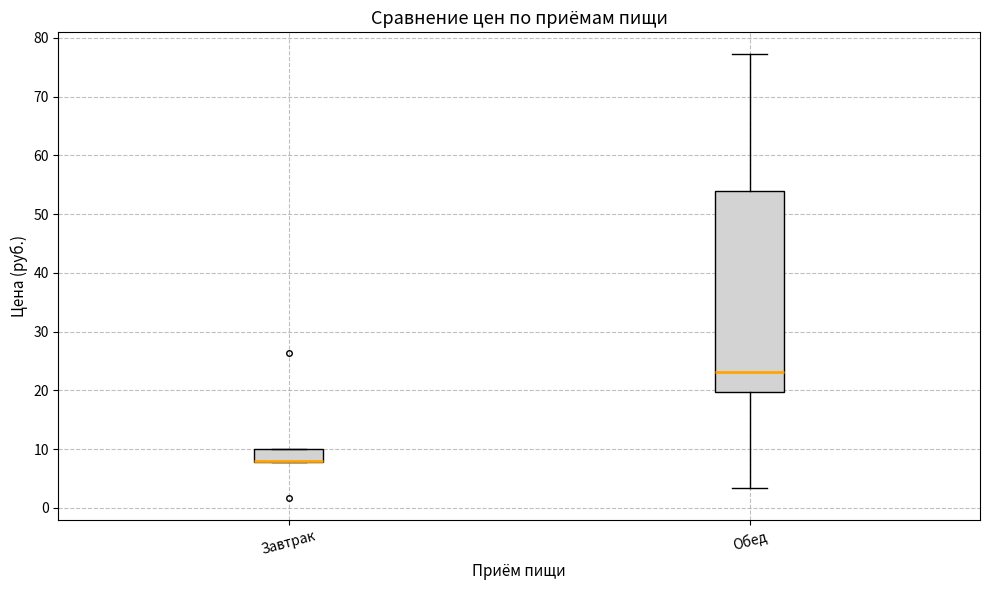

Where is the upper edge of the box for Завтрак on the y-axis? The values are not printed on the chart, so give them approximately, as read against the axis.

10